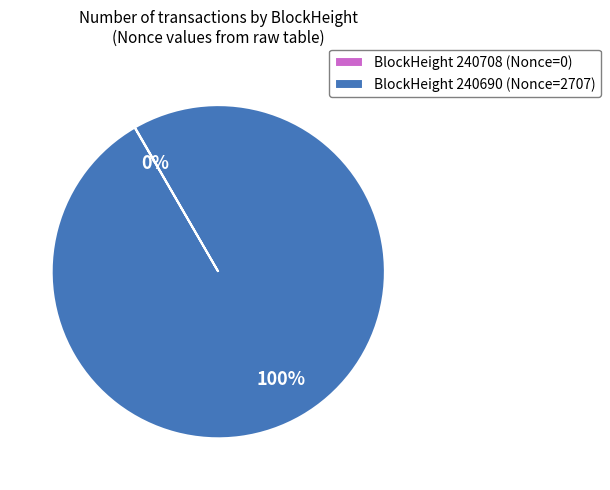

Is it true that BlockHeight 240690 (Nonce=2707) is 94% of the pie?

False